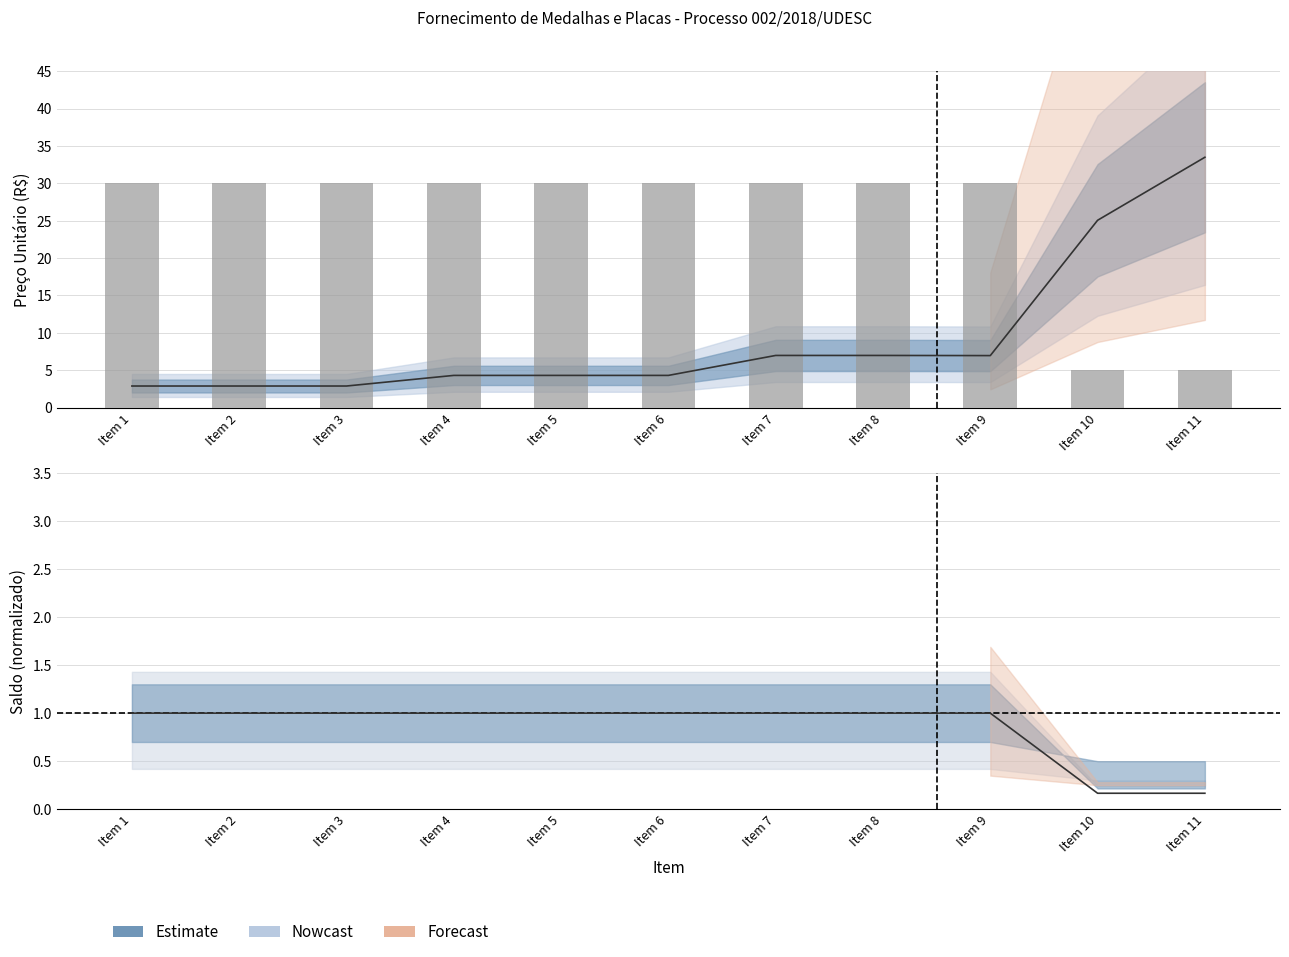

At which label does Qtde Registrada reach its minimum?

Item 10